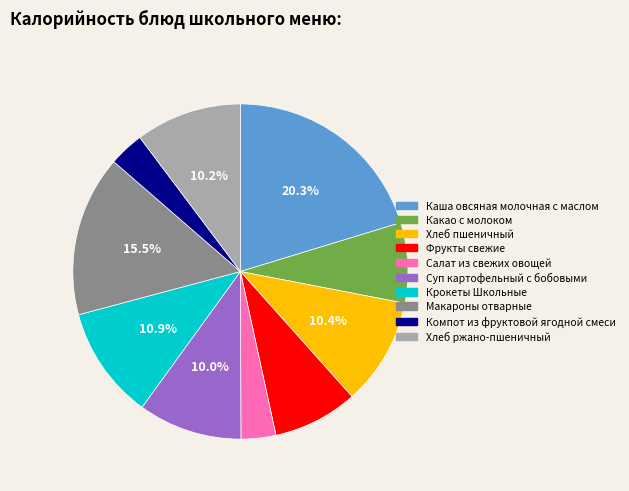

Do Макароны отварные and Суп картофельный с бобовыми together represent more than half of the pie?

No